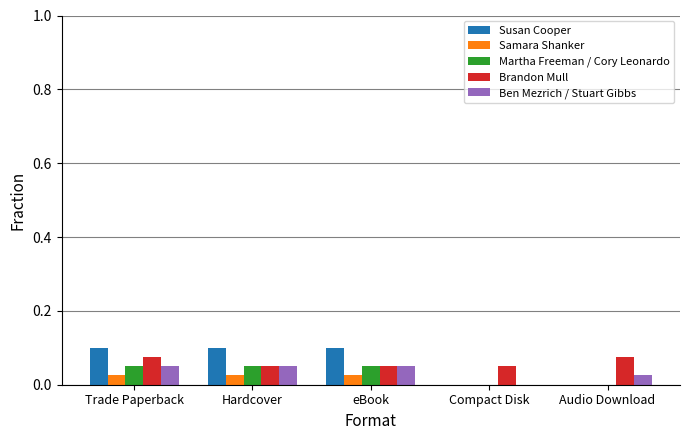

Which series changed the most between Trade Paperback and Compact Disk?

Susan Cooper